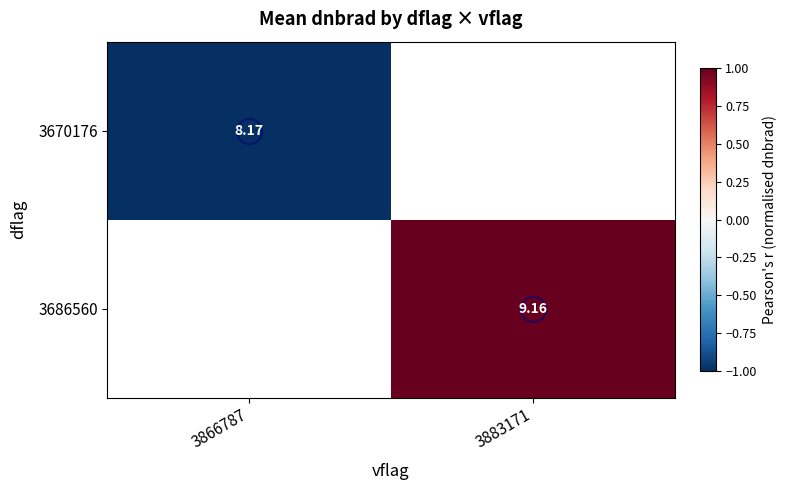

Rank the series by their maximum value, from lowest to highest.

3670176, 3686560